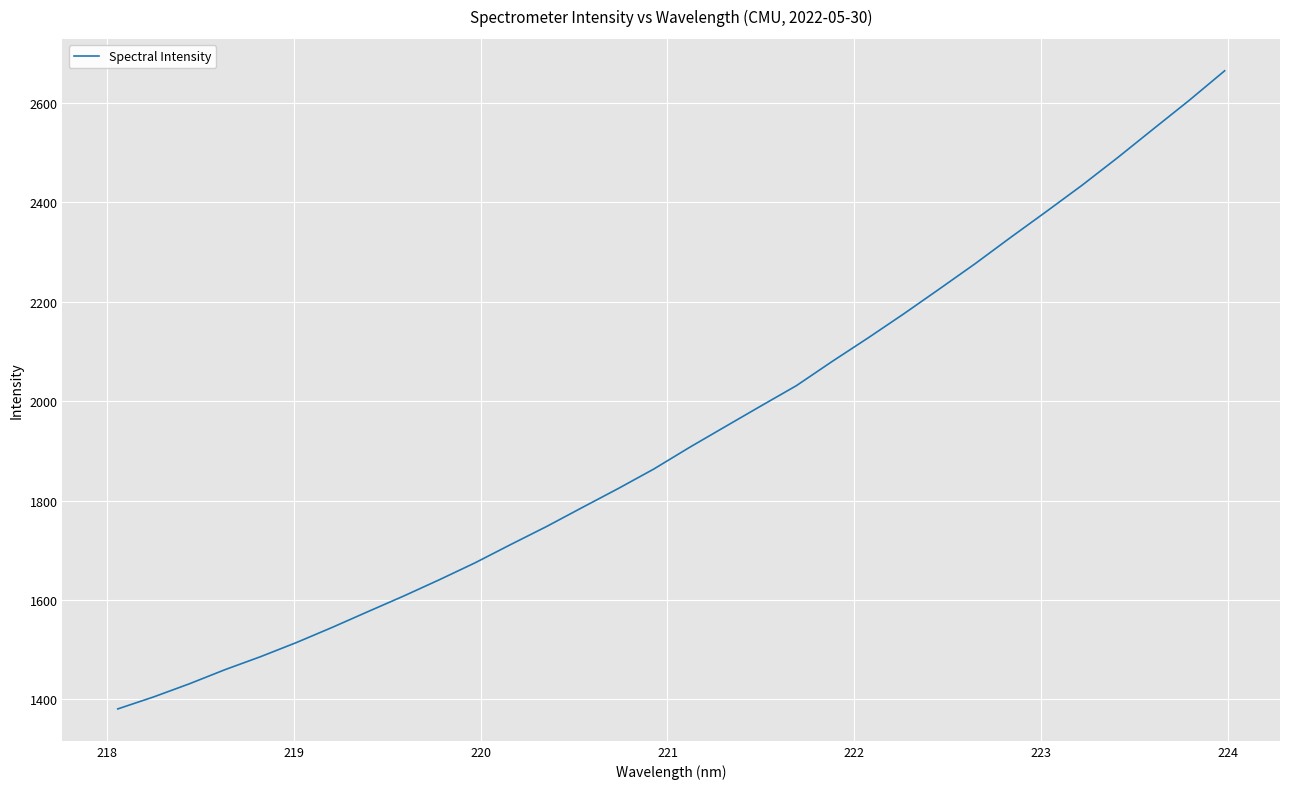

What is the difference between the maximum and minimum values?

1283.1